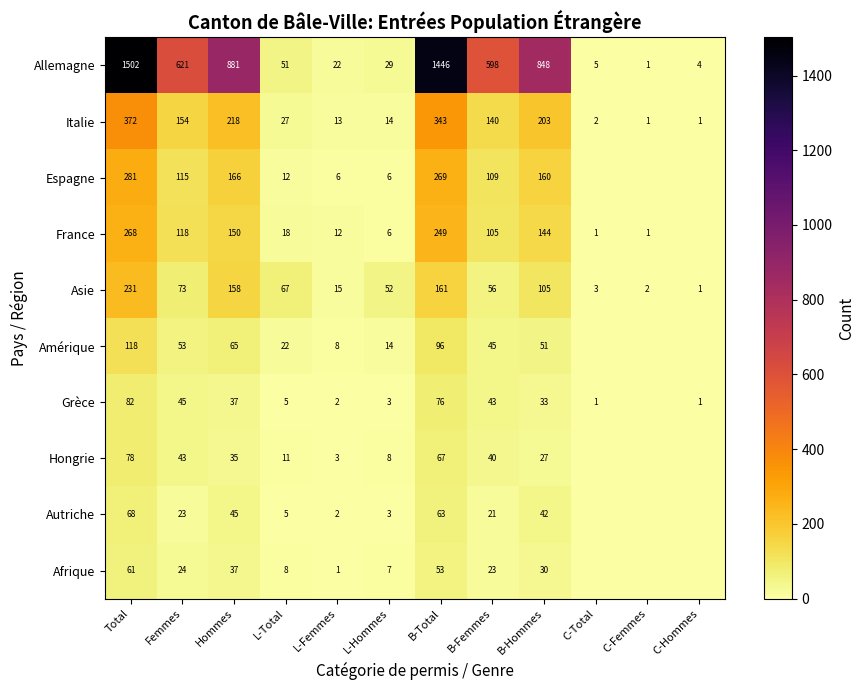

The value of France at C-Femmes is 1. True or false?

True